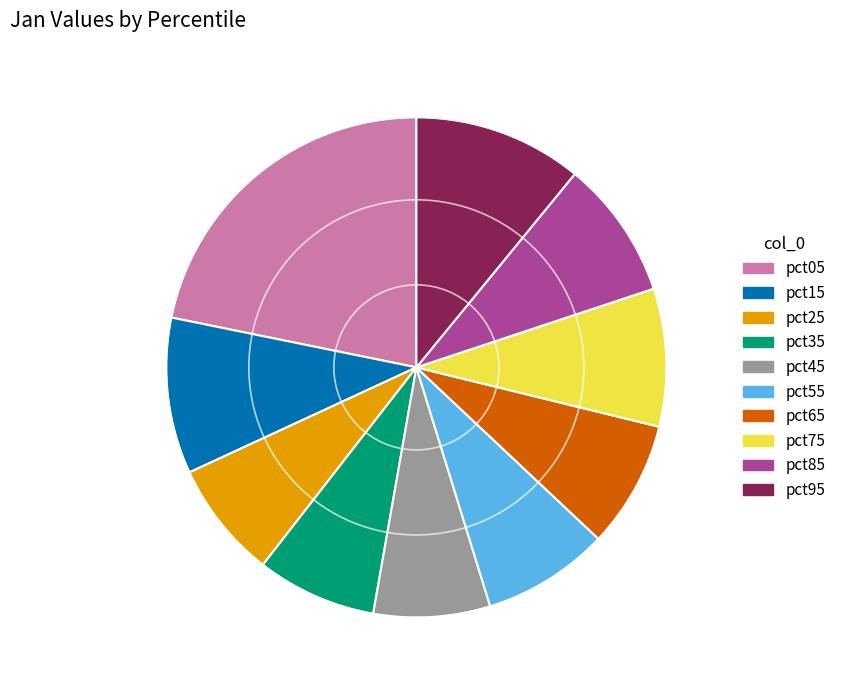

True or false: pct95 accounts for 11% of the total.

True